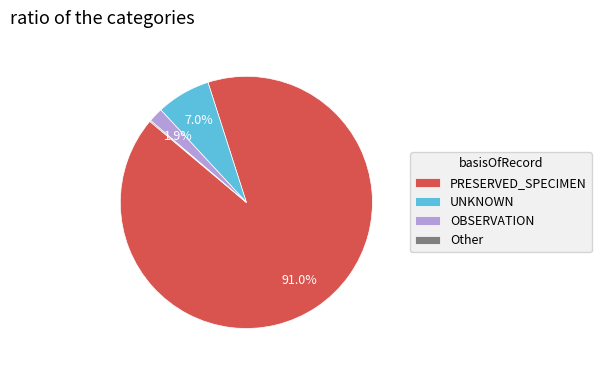

What percentage do PRESERVED_SPECIMEN and UNKNOWN together represent?

98.0%